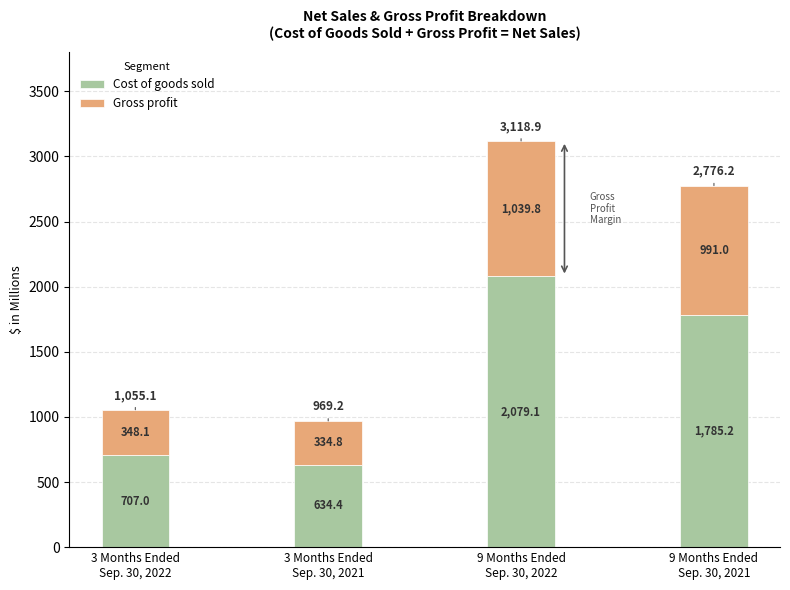

What is the difference between the maximum and minimum values in the Cost of goods sold series?

1444.7